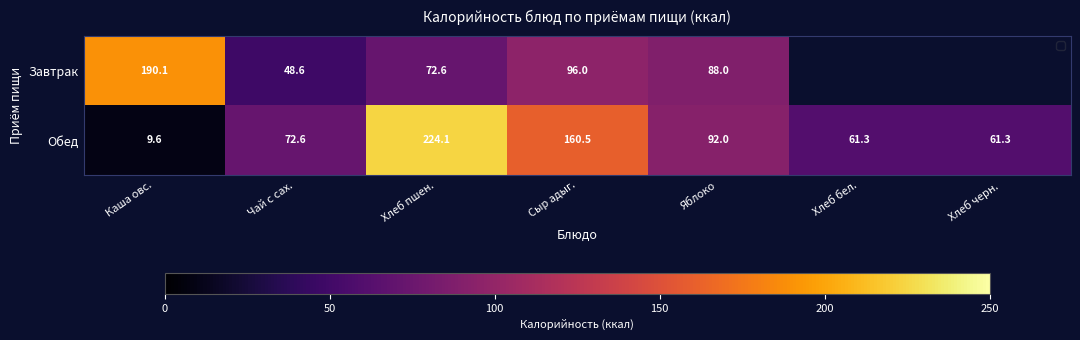

What is the difference between the maximum and minimum values in the Обед series?

214.5